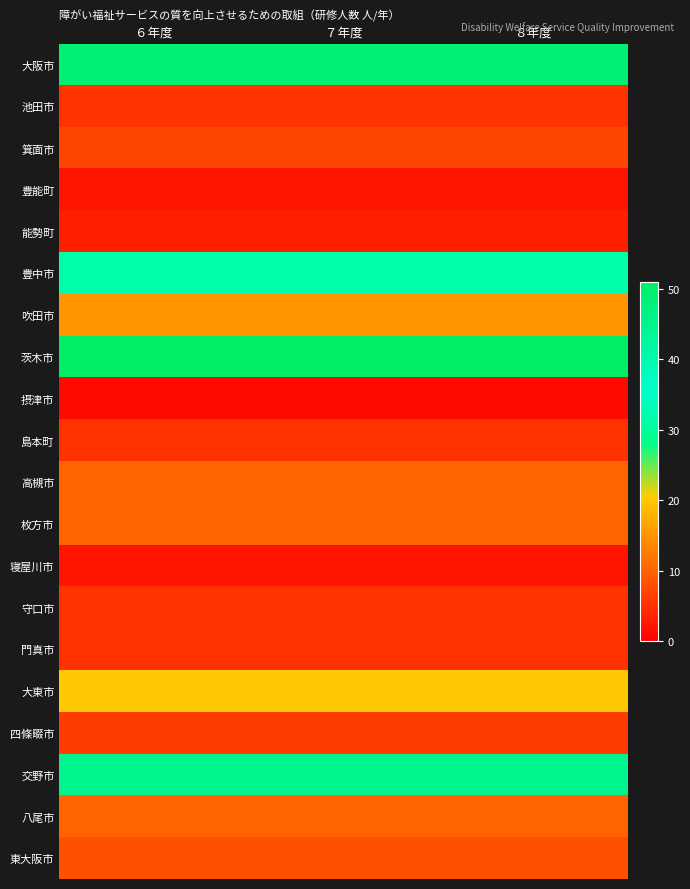

Rank the series by their maximum value, from lowest to highest.

摂津市, 豊能町, 寝屋川市, 能勢町, 池田市, 島本町, 守口市, 門真市, 四條畷市, 箕面市, 東大阪市, 高槻市, 枚方市, 八尾市, 吹田市, 大東市, 豊中市, 交野市, 大阪市, 茨木市